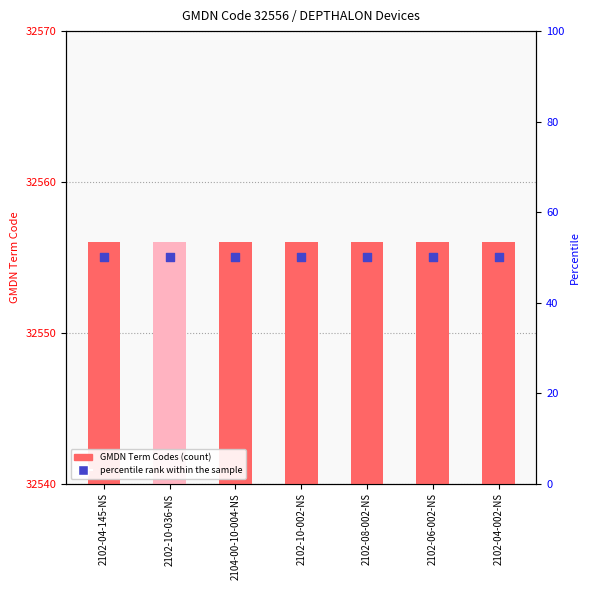

Which series has the largest total across all categories?

GMDN Term Codes